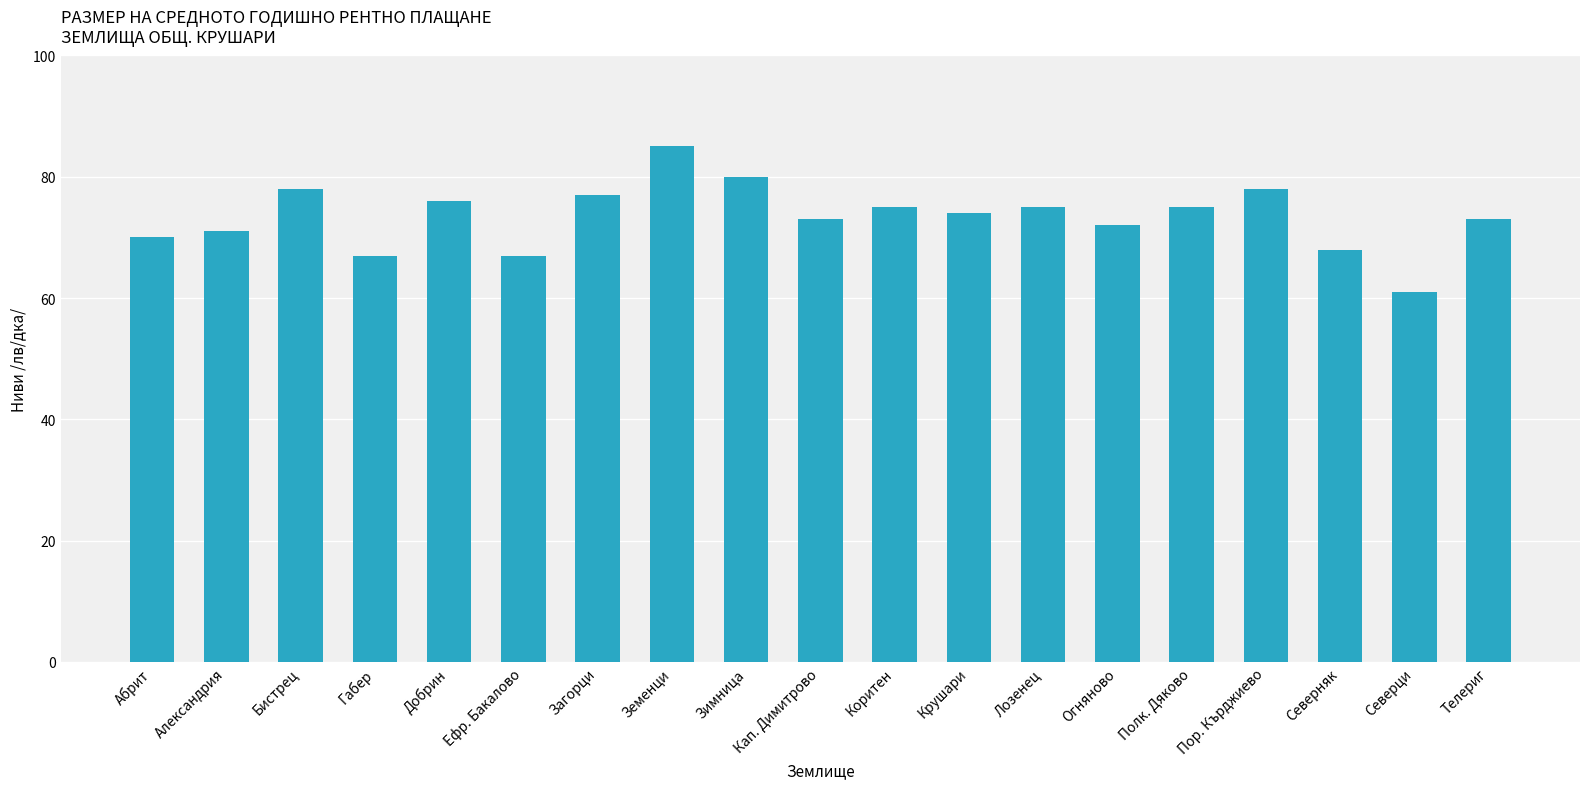

Which has a higher value, Загорци or Телериг?

Загорци